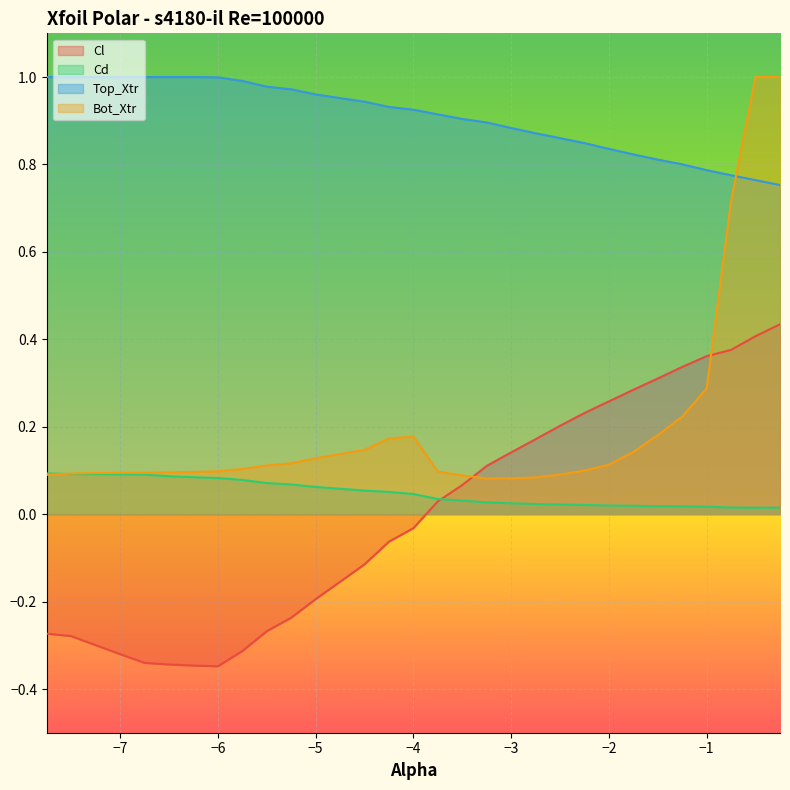

What is the difference between the maximum and minimum values in the Bot_Xtr series?

0.9